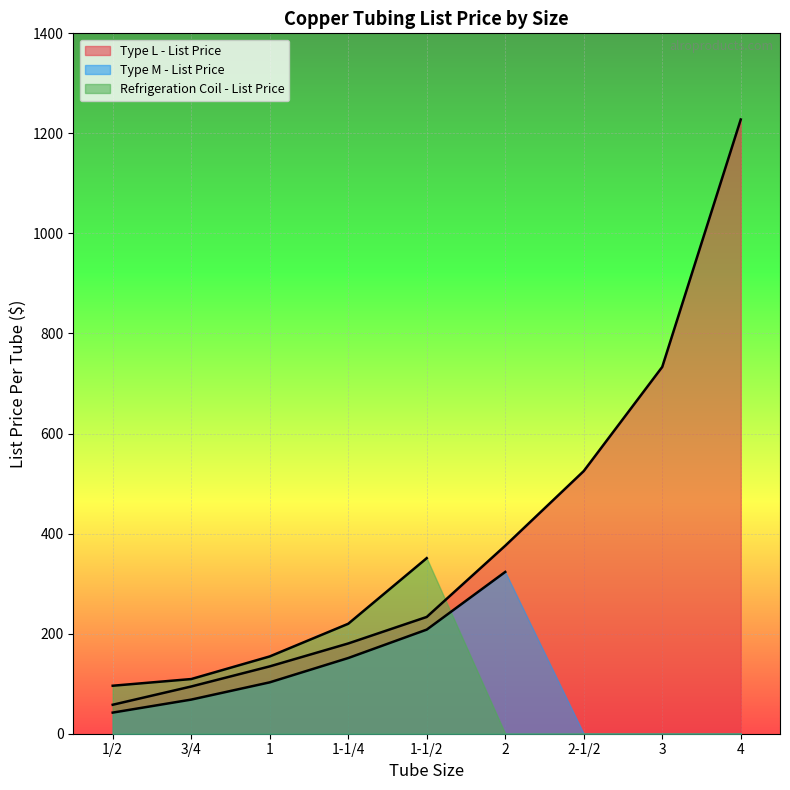

What is the difference between the maximum and minimum values in the Type L - List Price series?

1169.9